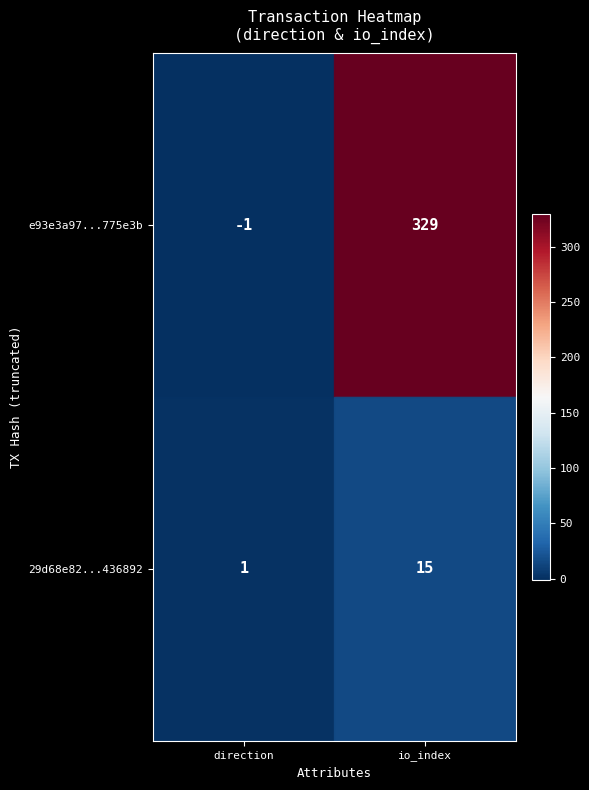

What is the sum of the 29d68e82...436892 values at direction and io_index?

16